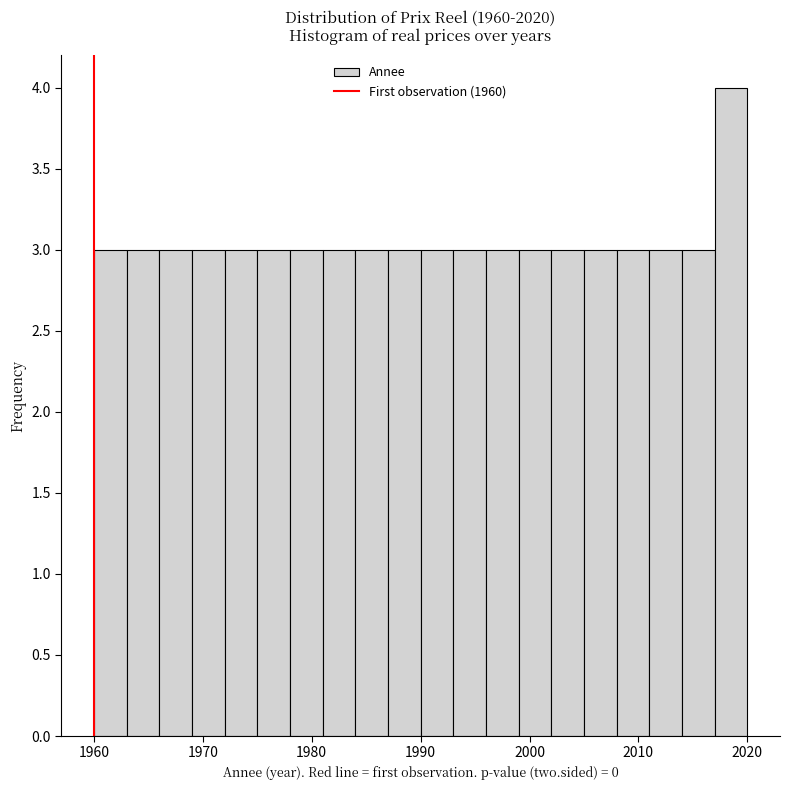

Around what value on the x-axis is the tallest bar? Give the approximate position of its centre, as read against the axis.

2019